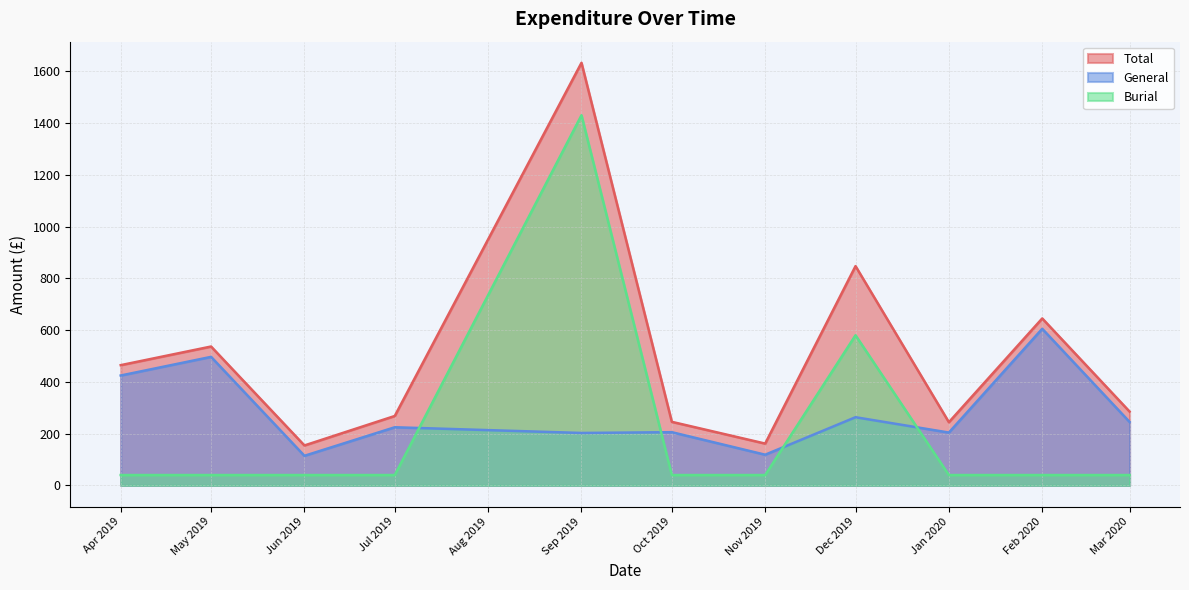

True or false: General has a value of 205.6 at Oct 2019.

True